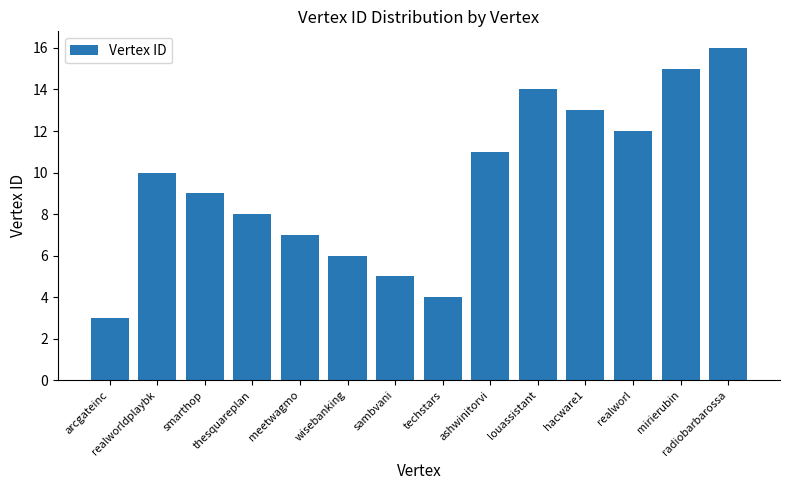

How many values are below 10?

7